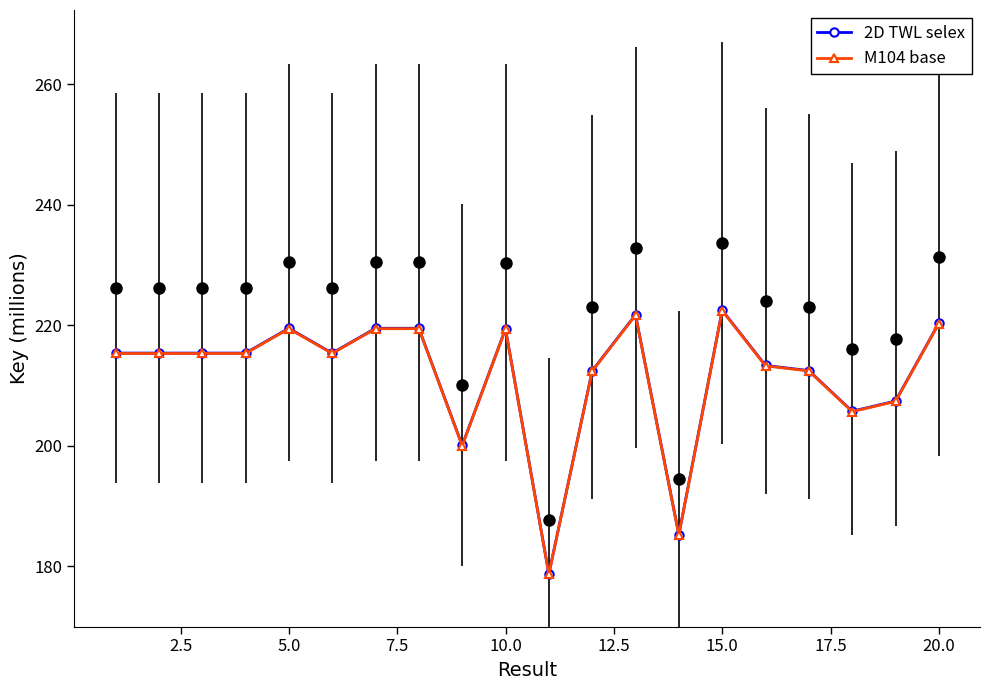

True or false: M104 base and 2D TWL selex cross at least once.

False